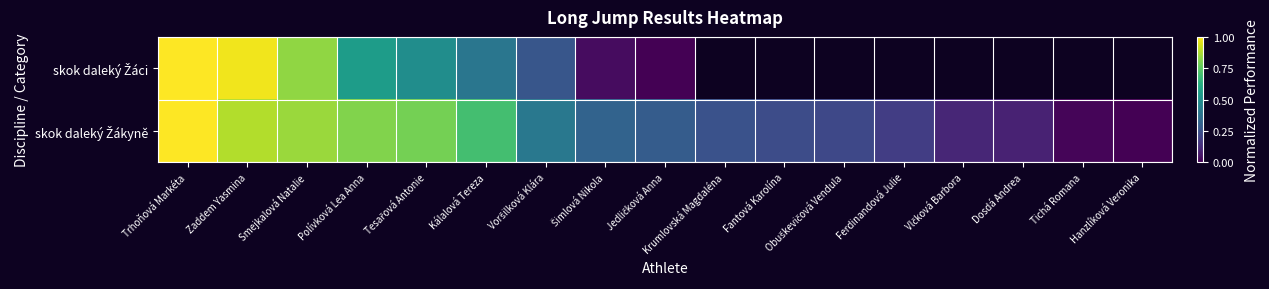

How many positive values does the skok daleký Žákyně series have?

16